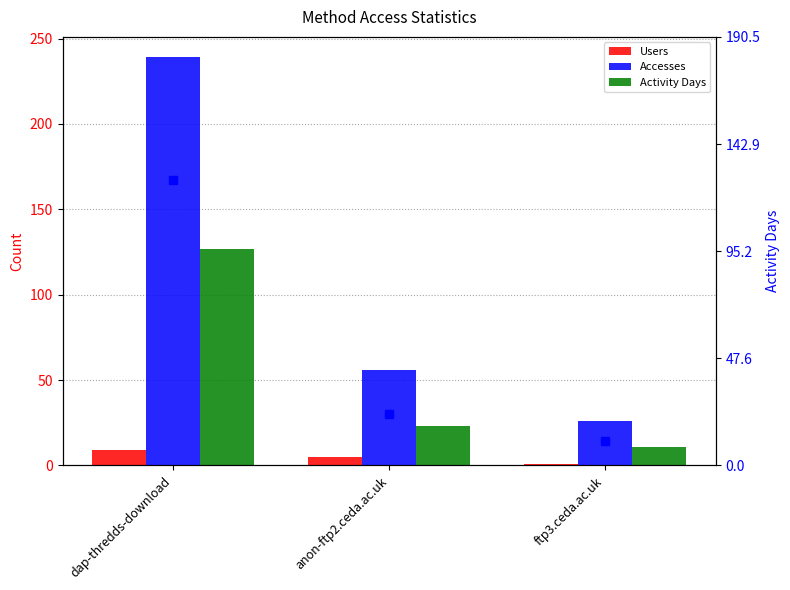

What is the difference between the maximum and minimum values in the Users series?

8